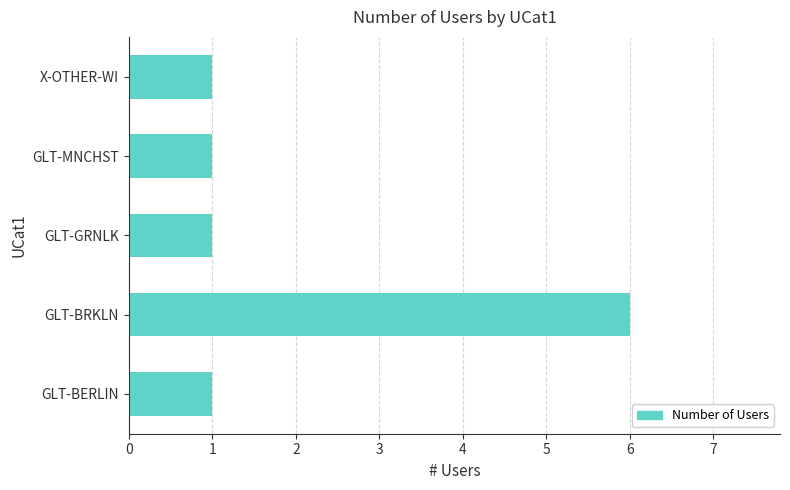

Is it true that the value at X-OTHER-WI is 1?

True